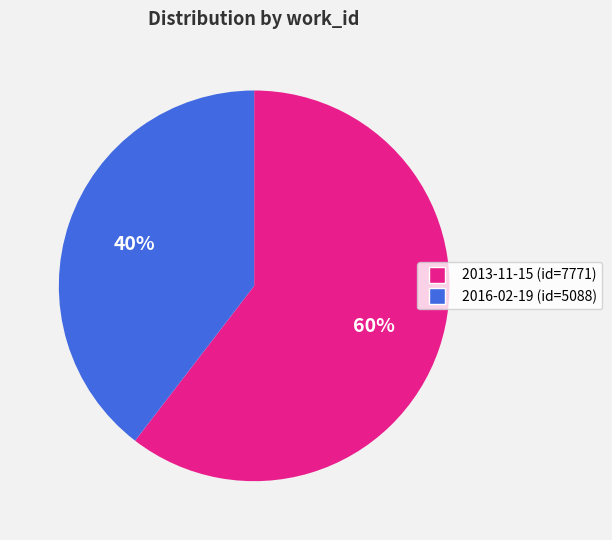

Combined, do 2013-11-15 and 2016-02-19 account for over 50%?

Yes